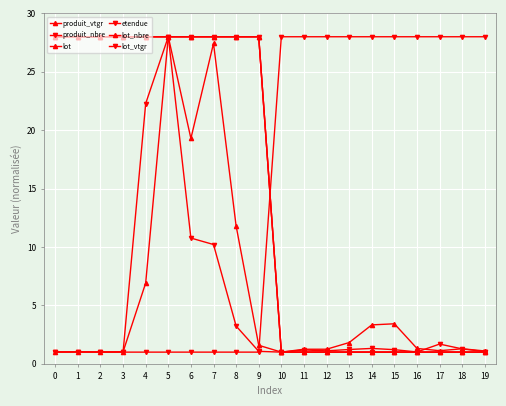

At 2, list the series in order from smallest to largest.

etendue, produit_nbre, produit_vtgr, lot, lot_nbre, lot_vtgr